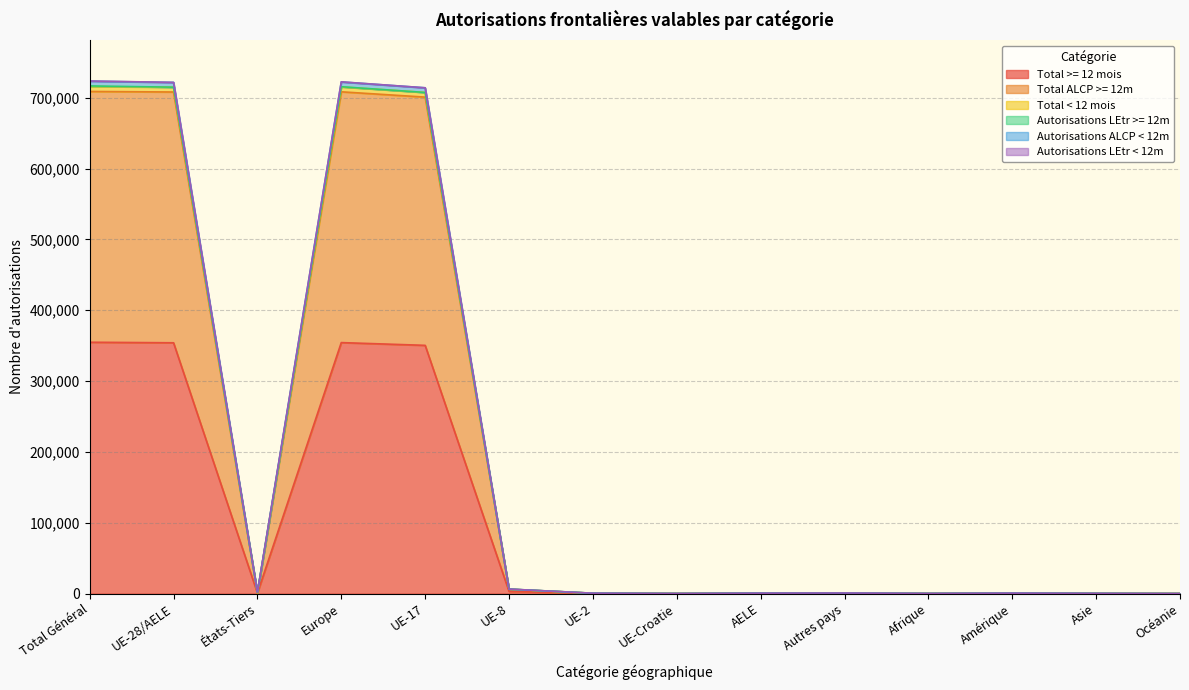

Is it true that Total ALCP >= 12m equals 983743 at UE-28/AELE?

False